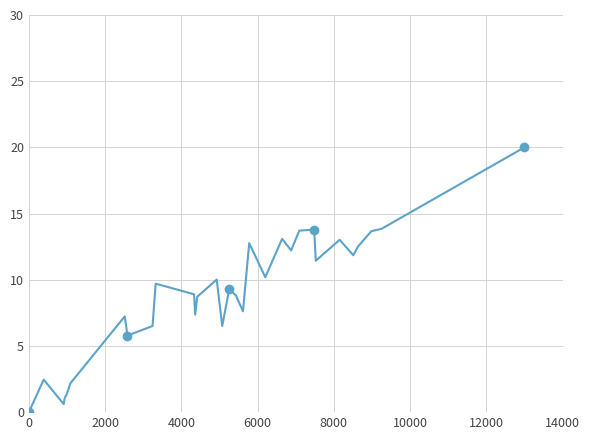

What is the difference between the maximum and second lowest values?

19.4